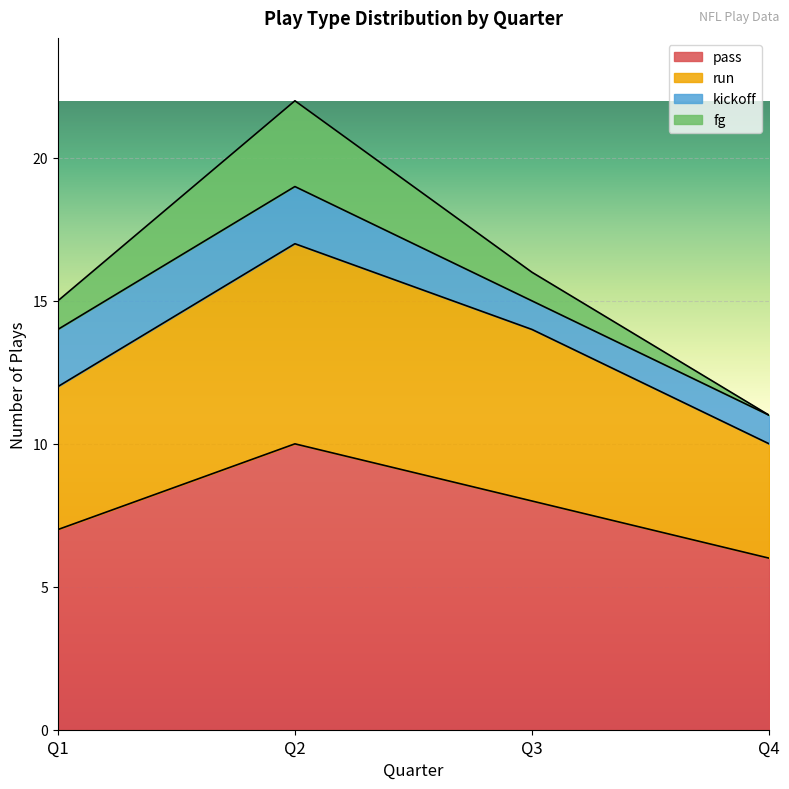

What are all the series names shown in the legend?

pass, run, kickoff, fg